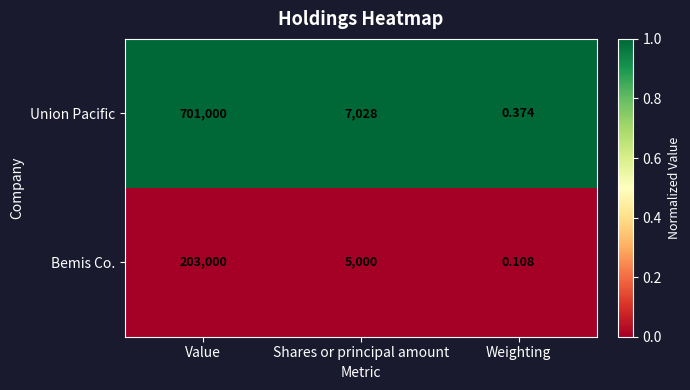

Which series has the largest total across all categories?

Union Pacific